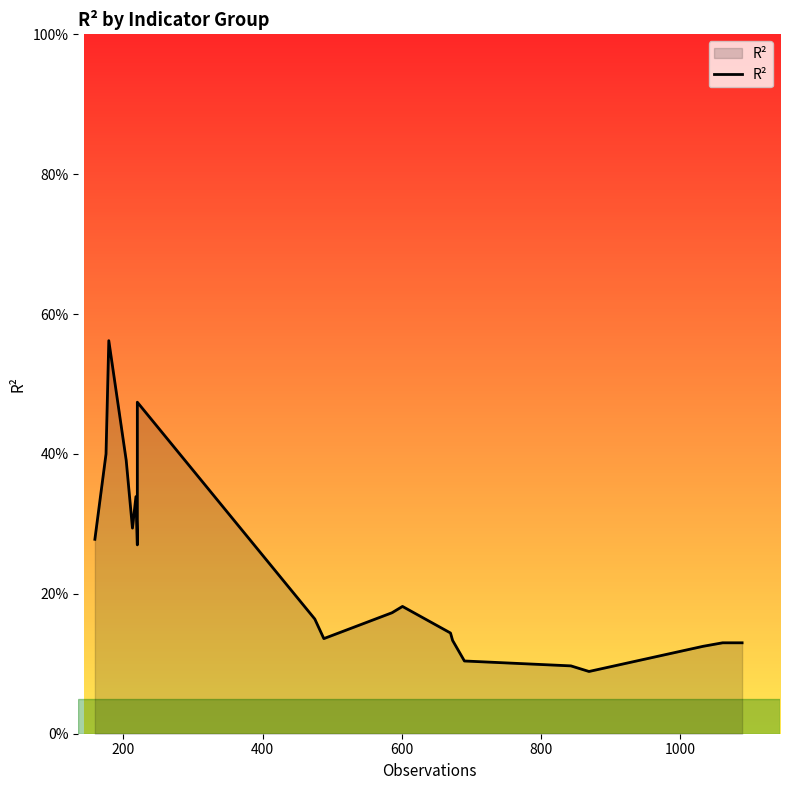

How many points are lower than both their immediate neighbors (excluding endpoints)?

4